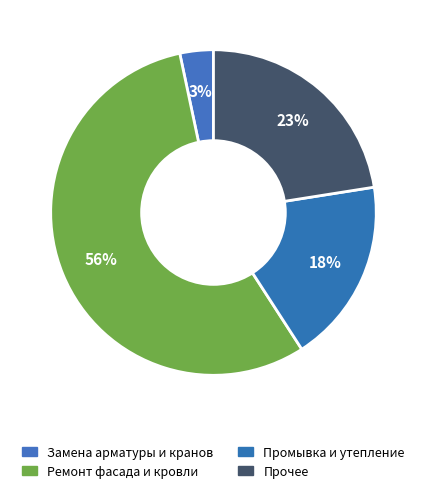

Count the number of slices in the pie.

4